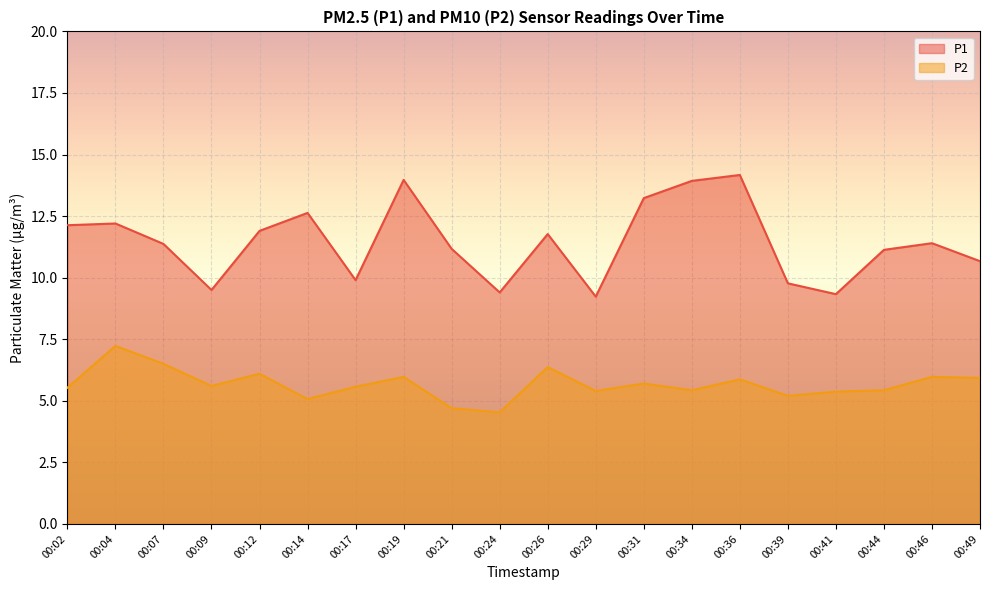

What is the difference between the P1 values at 00:41 and 00:49?

1.3